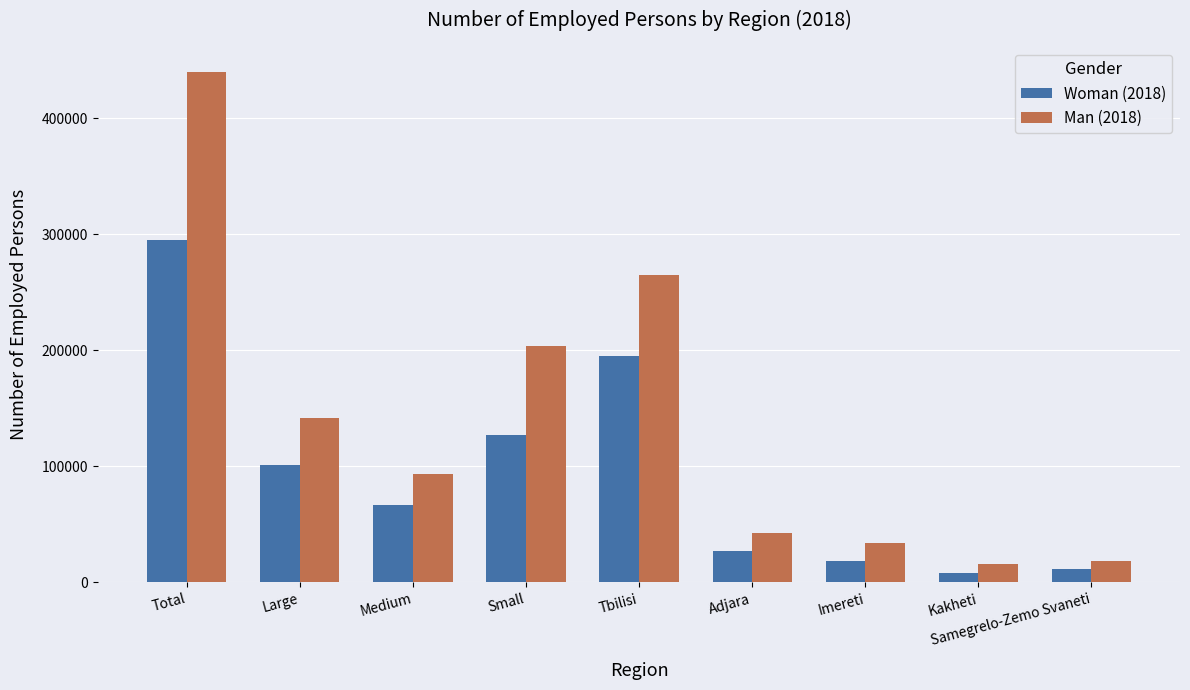

What is the lowest value of the Woman (2018) series?

8293.2